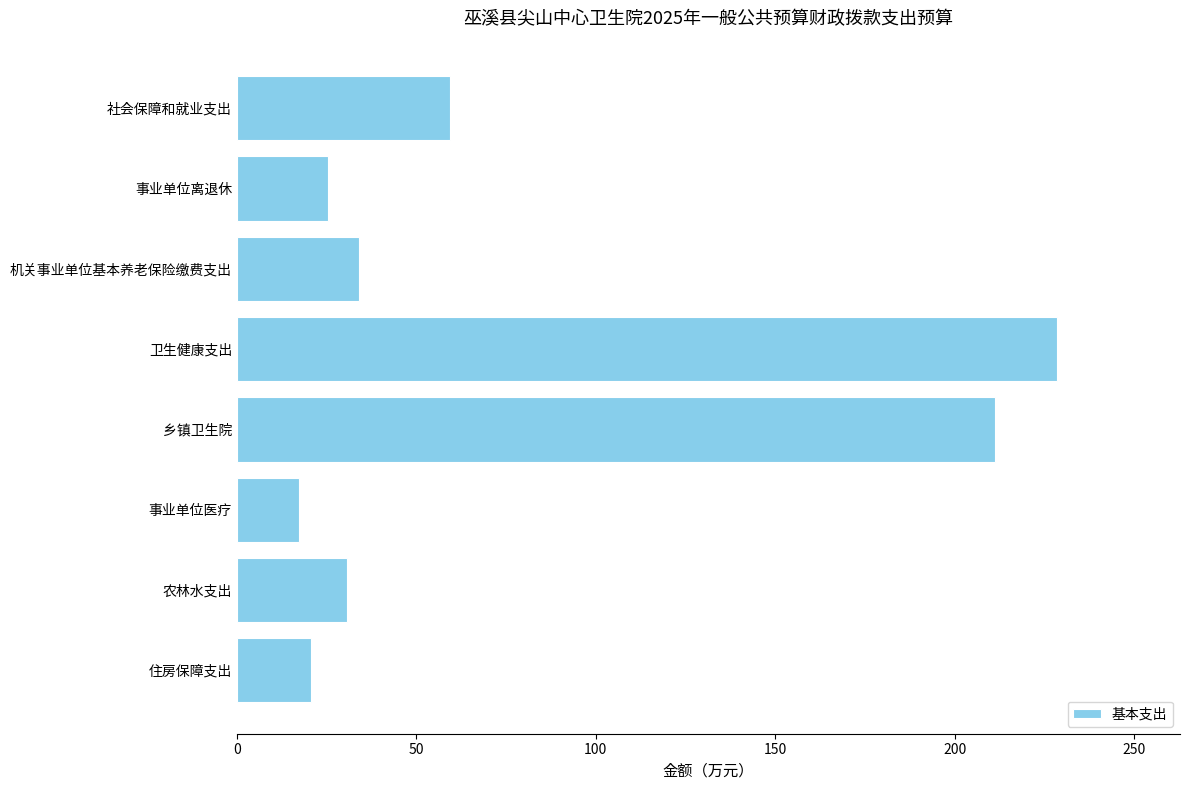

What is the difference between the maximum and minimum values?

211.3